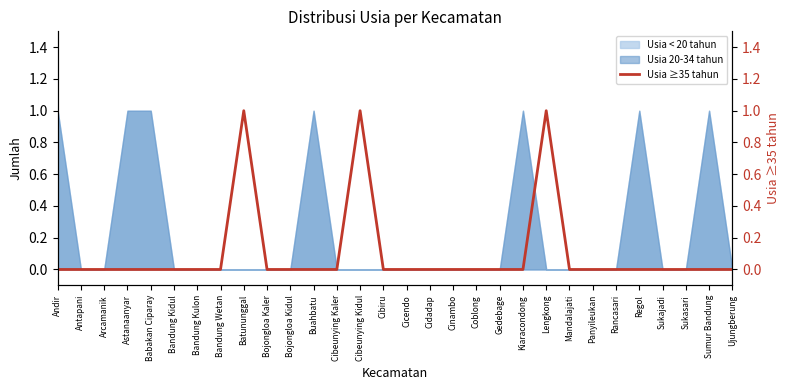

How many positive values are there?

3